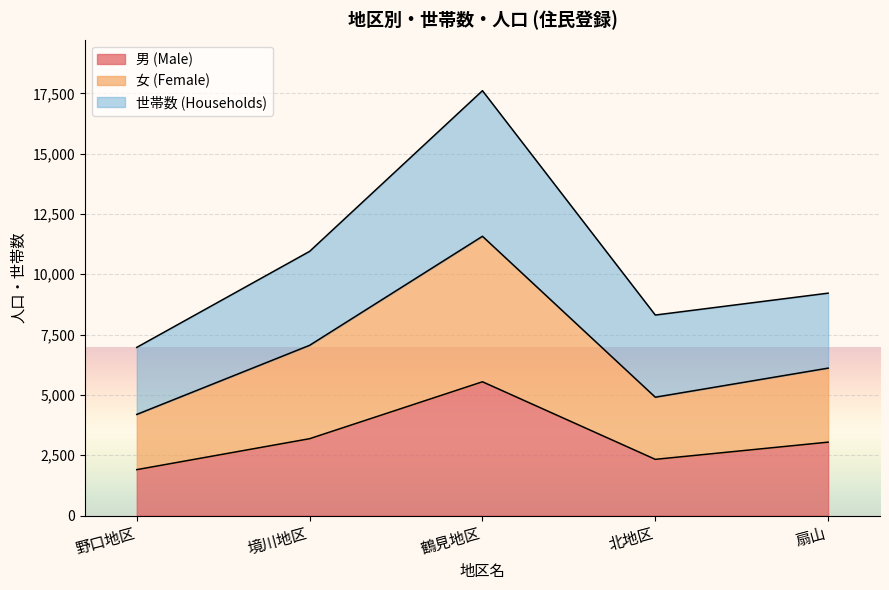

How many categories are shown in the chart?

5